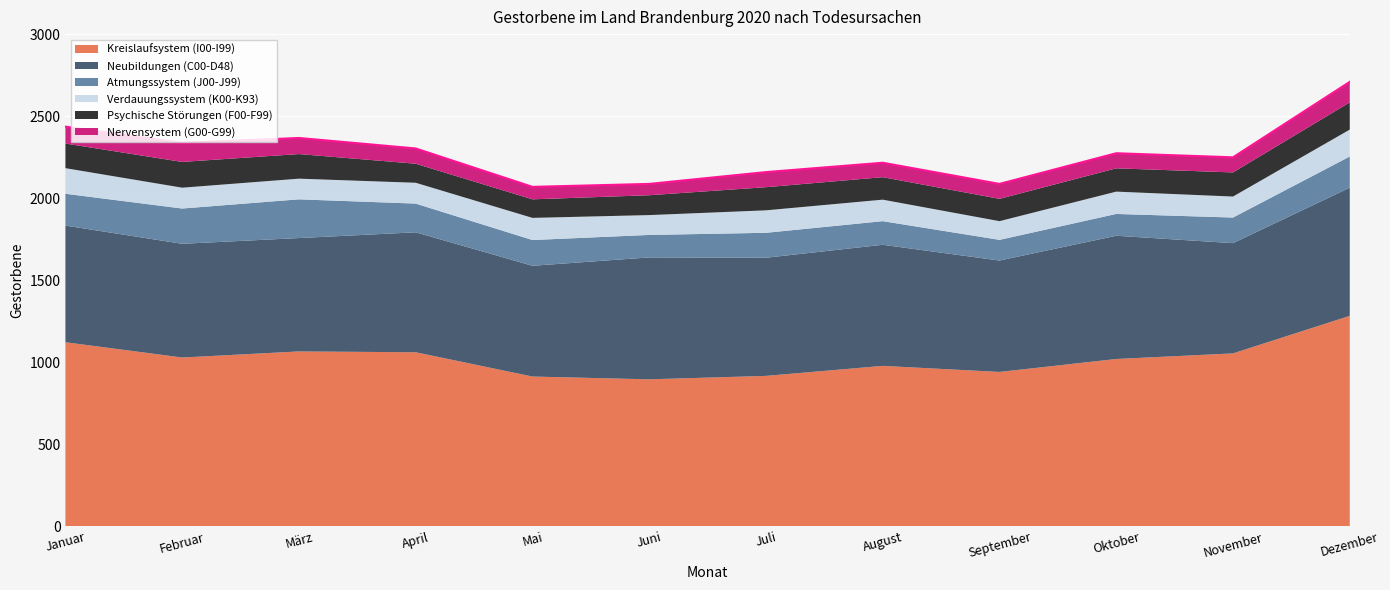

What is the sum of all Nervensystem (G00-G99) values?

1135